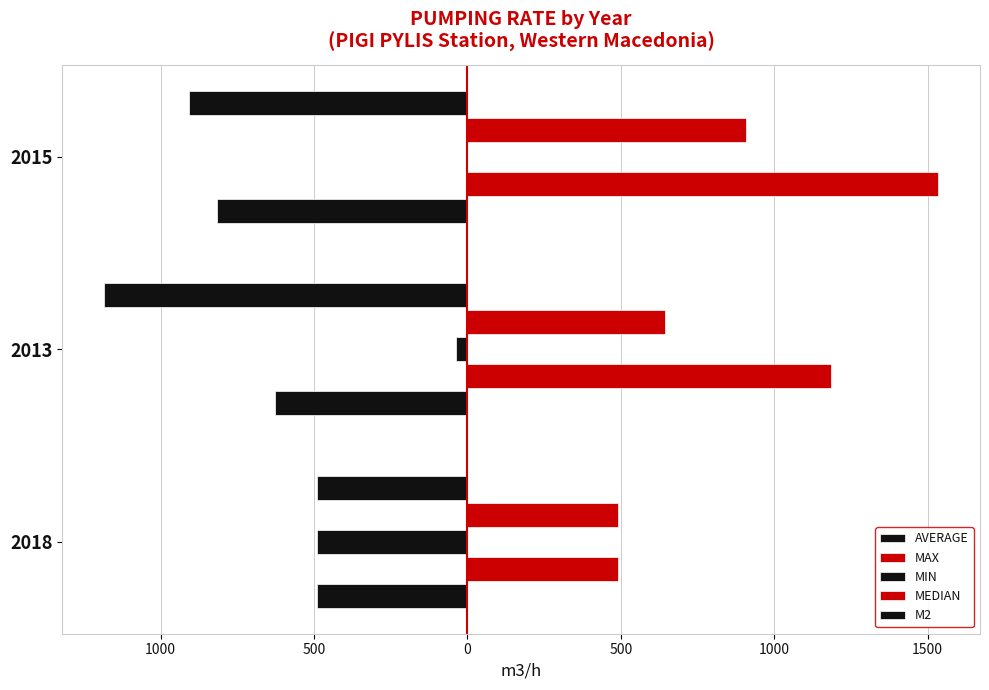

How many categories are shown in the chart?

3